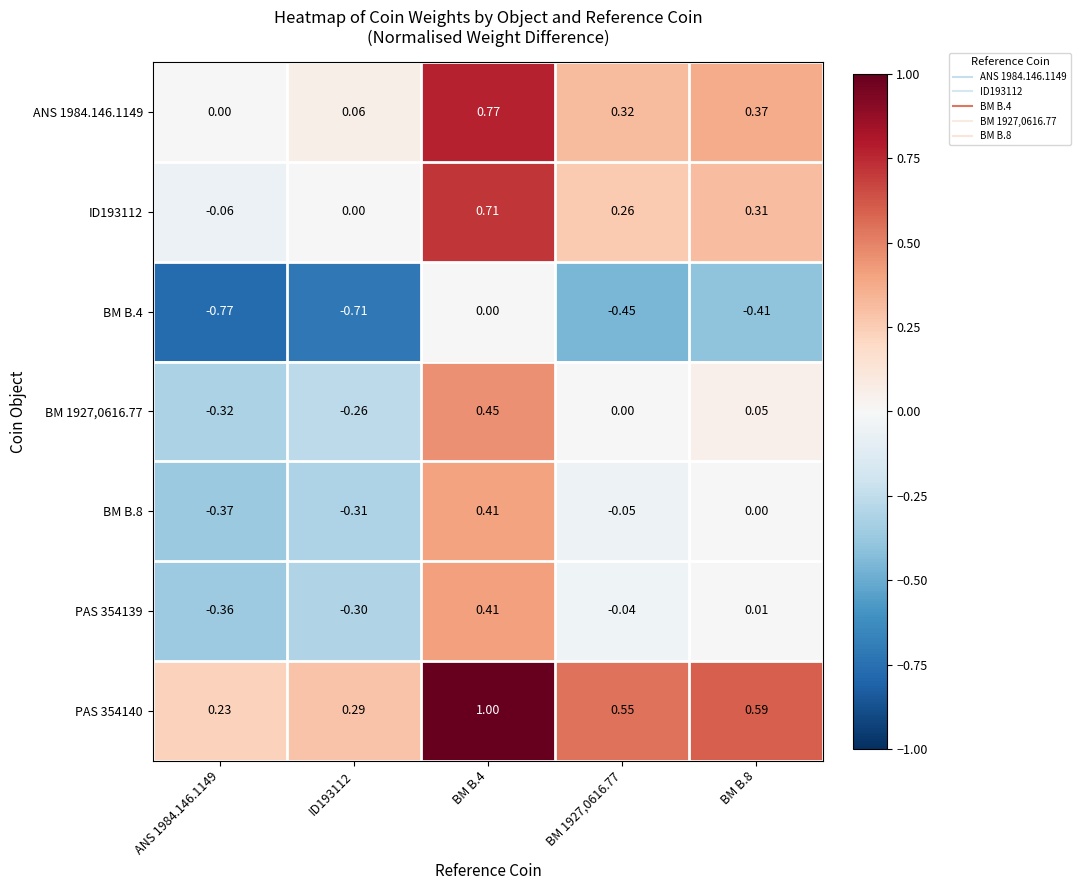

Is the value of BM 1927,0616.77 at ANS 1984.146.1149 greater than the value of BM B.8 at ID193112?

No